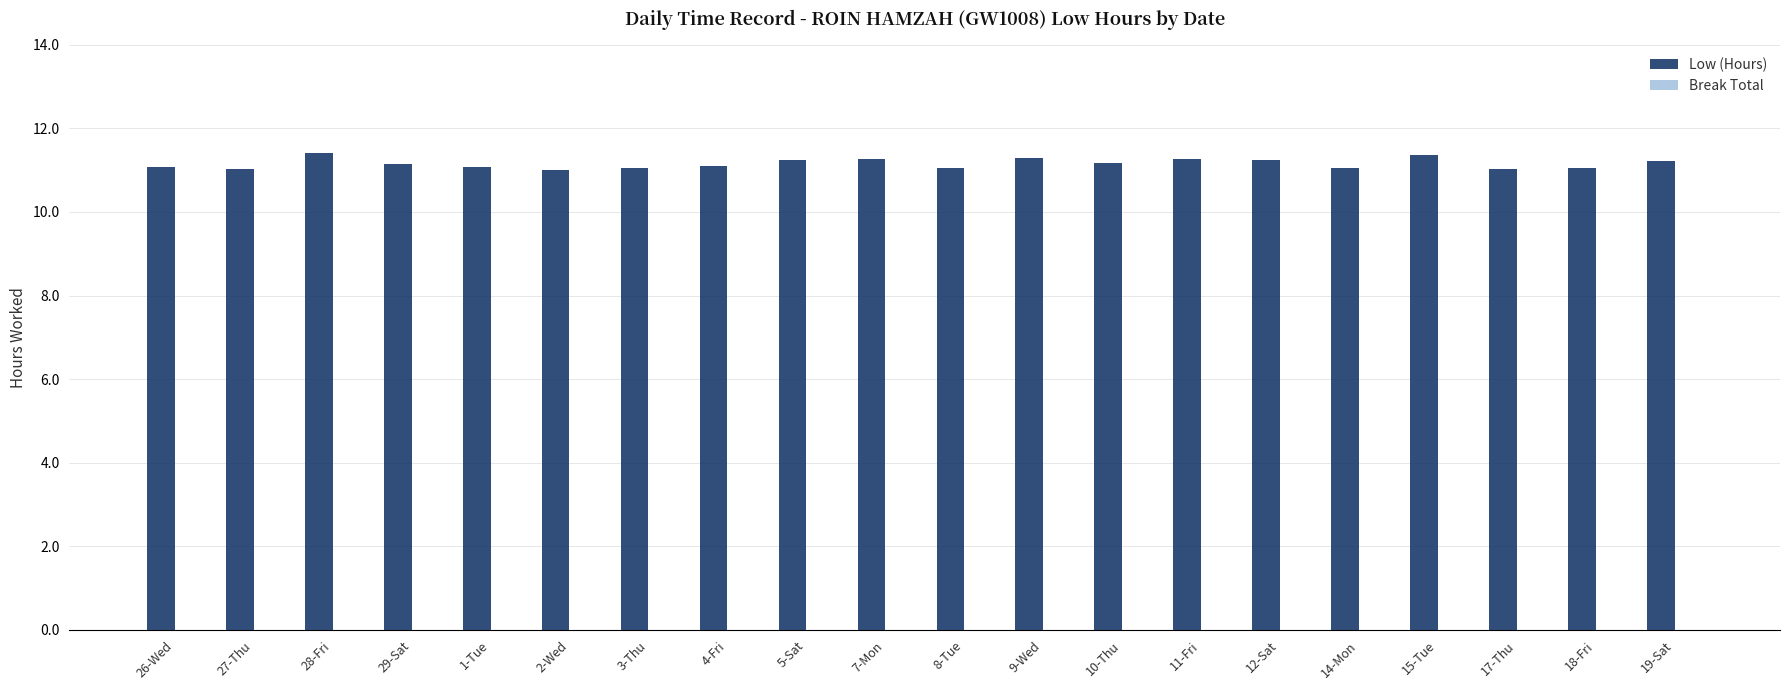

True or false: the data shows 11.2 at 10-Thu.

True